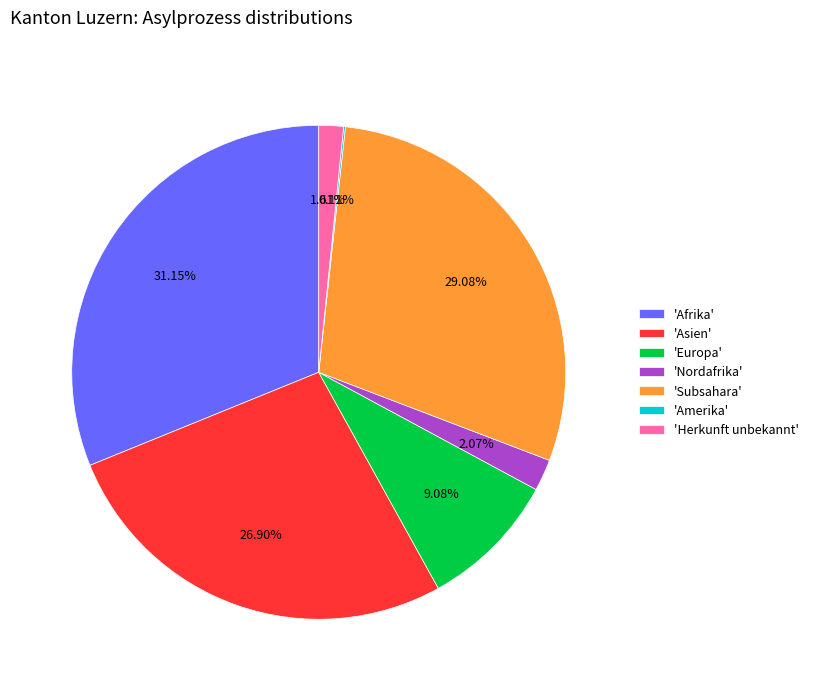

Is there a majority slice in this chart?

No